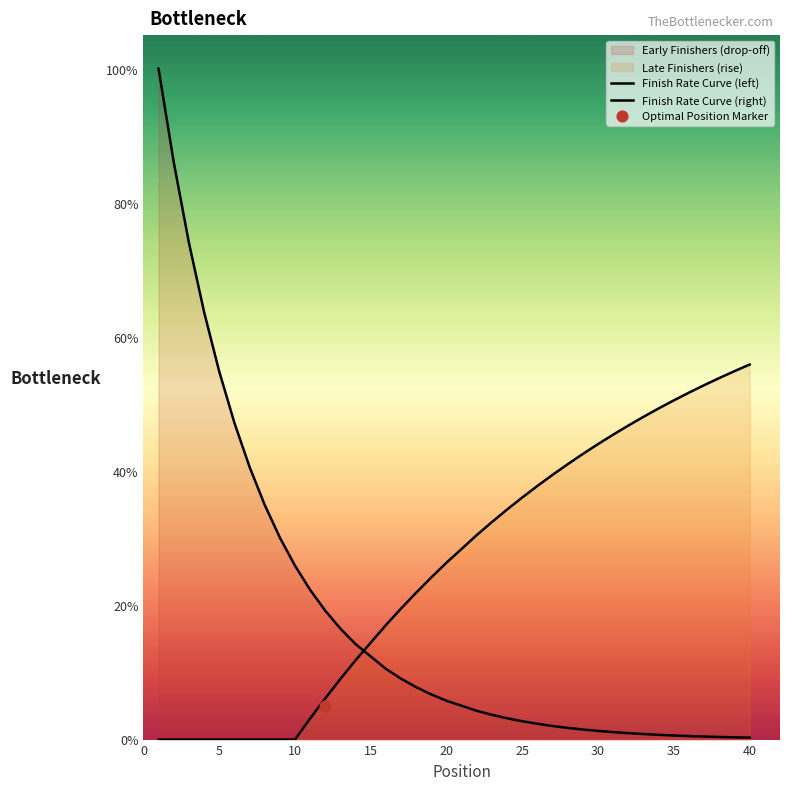

At how many categories does at least one series exceed 52?

9